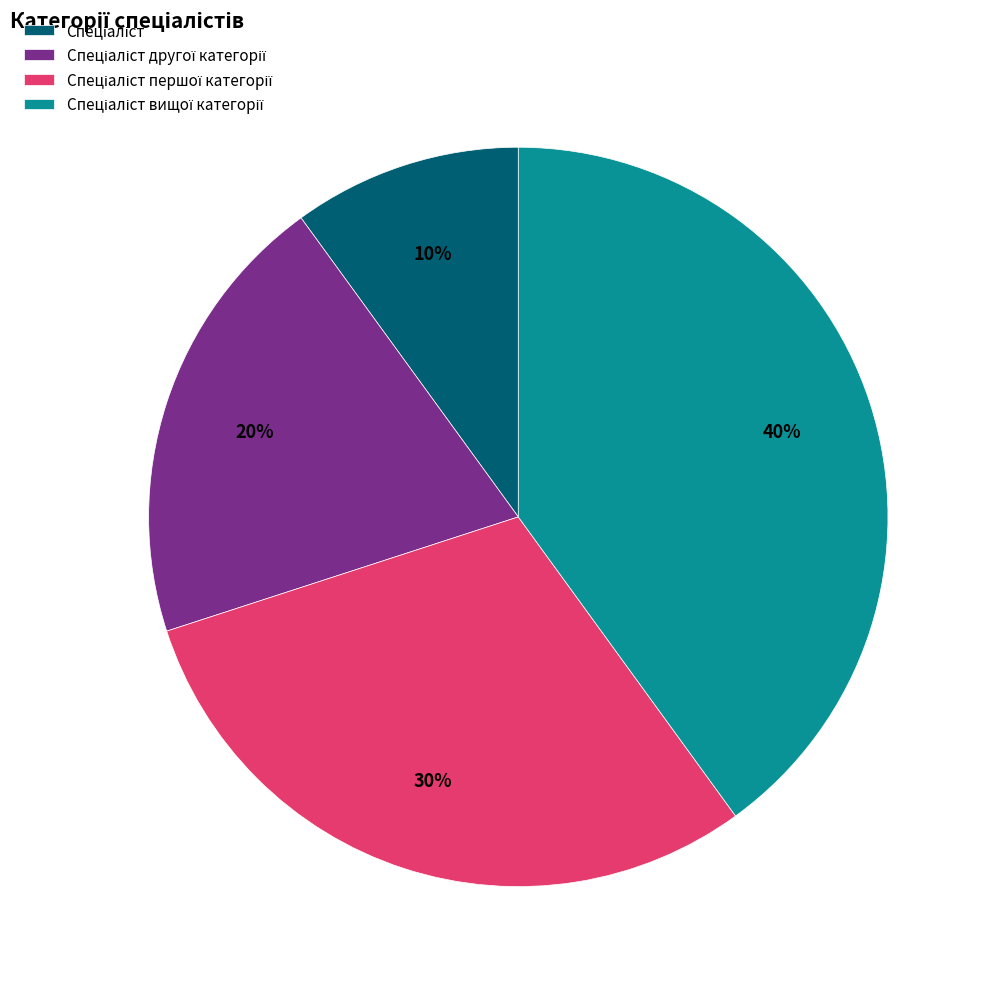

Does any single category account for the majority?

No